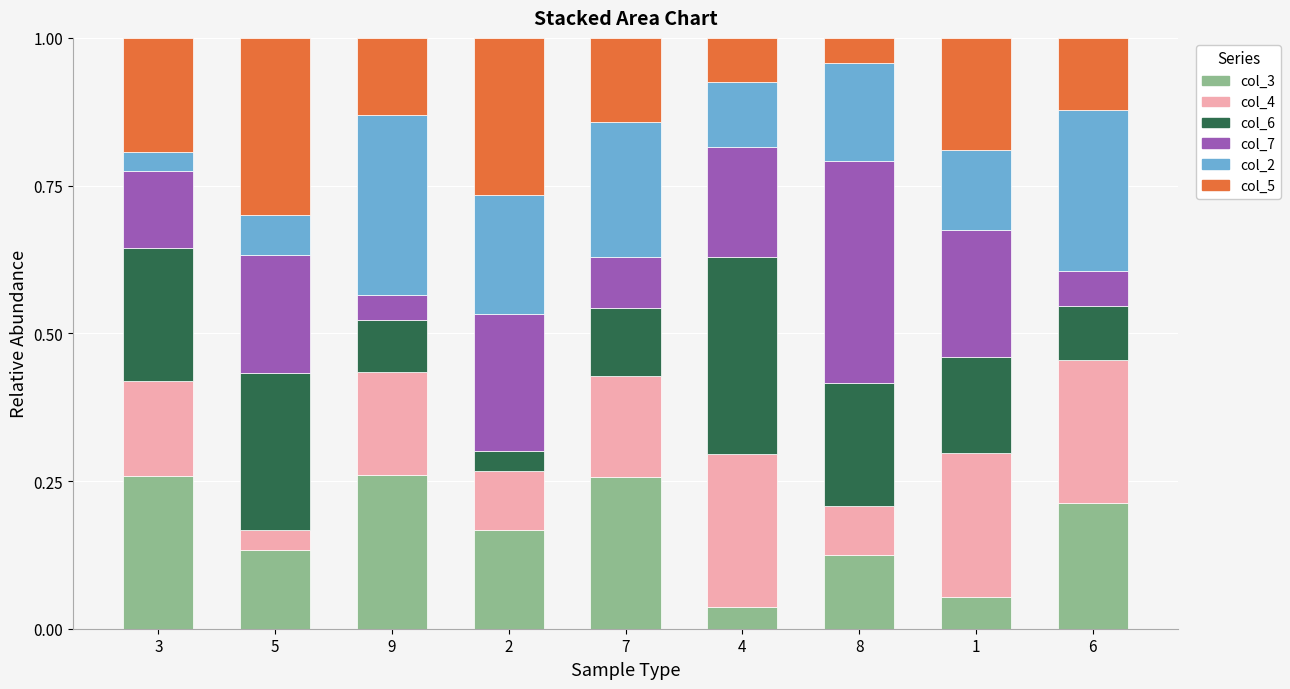

What is the total value across all series at 2?

1.0